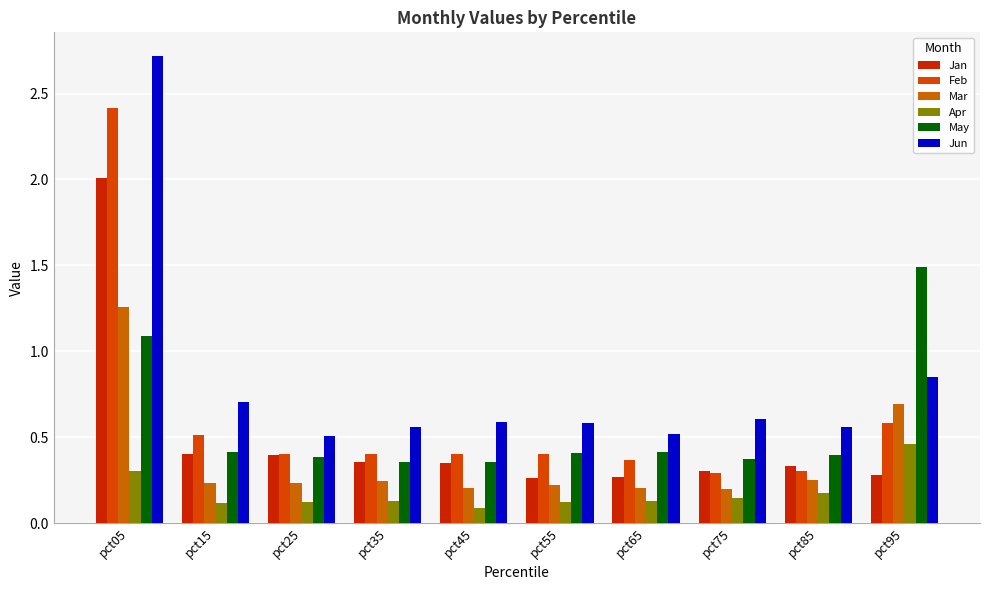

What is the difference between the maximum and minimum values in the Apr series?

0.4